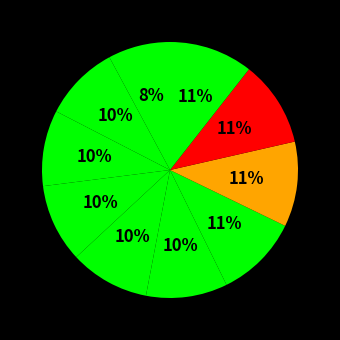

How many segments does this pie chart have?

10